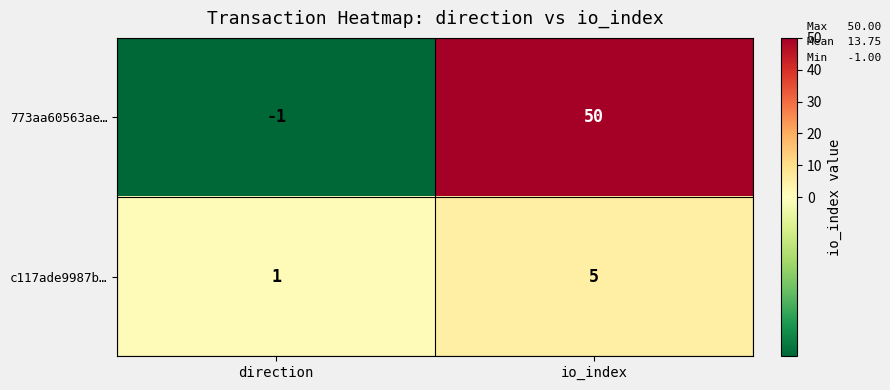

List the series in order of their peak value, highest first.

773aa60563ae…, c117ade9987b…